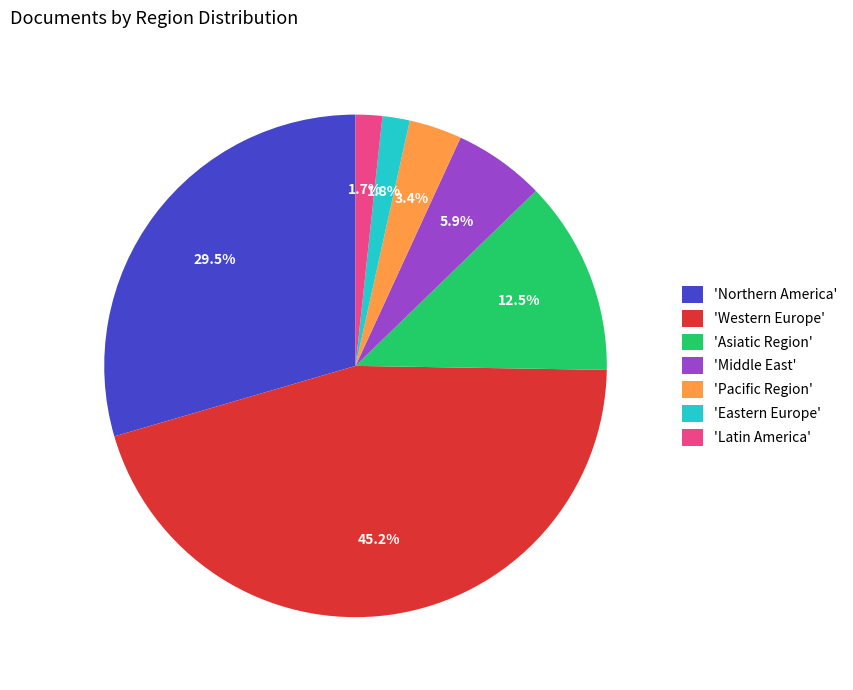

What is the ratio of the value at 'Northern America' to the value at 'Western Europe'?

0.7